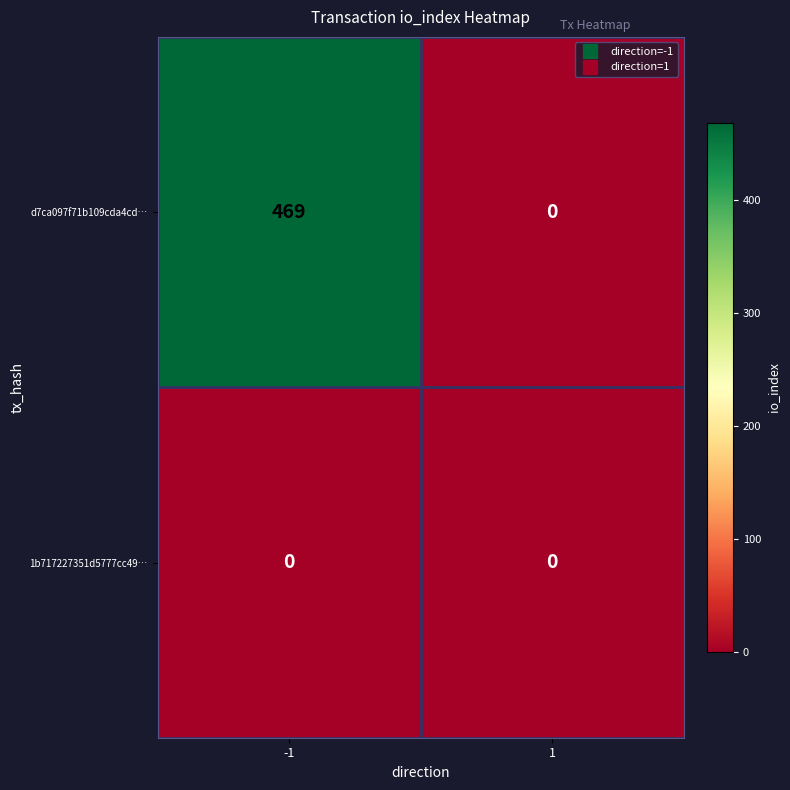

What is the sum of all d7ca097f71b109cda4cd… values?

469